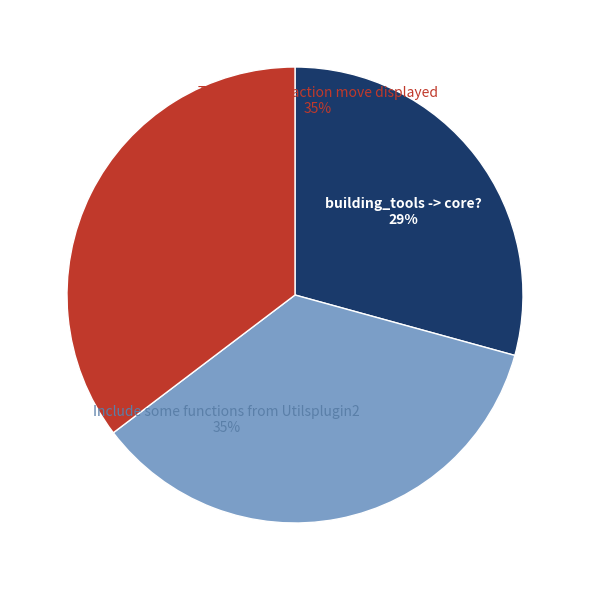

Which category has the smallest portion of the pie?

building_tools -> core?